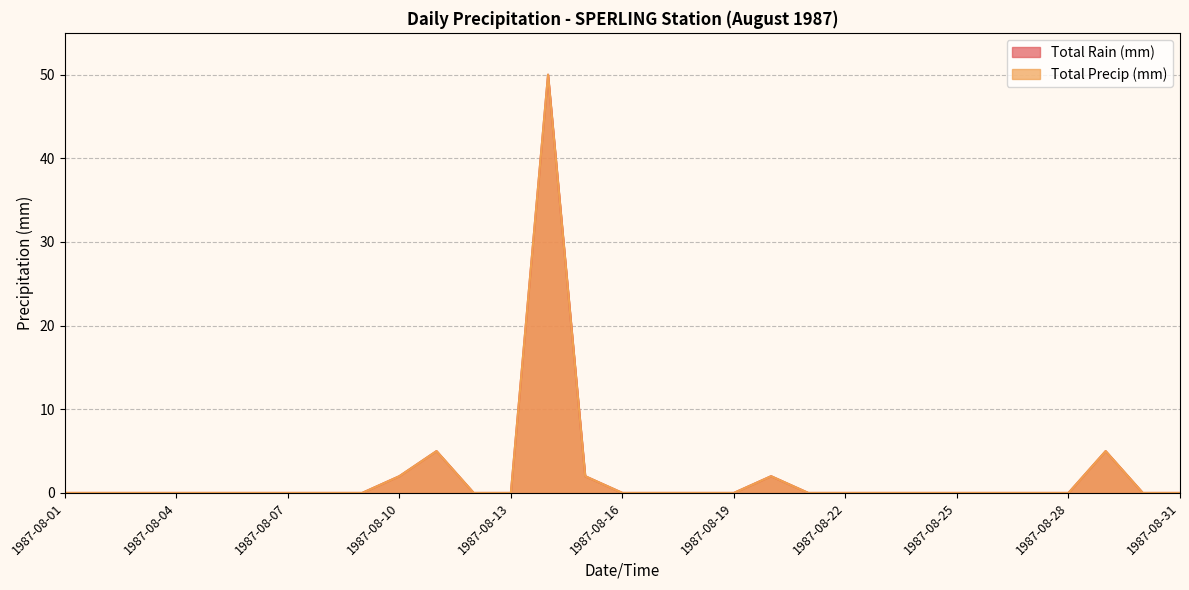

Which series changed the most between 1987-08-03 and 1987-08-06?

Total Rain (mm)